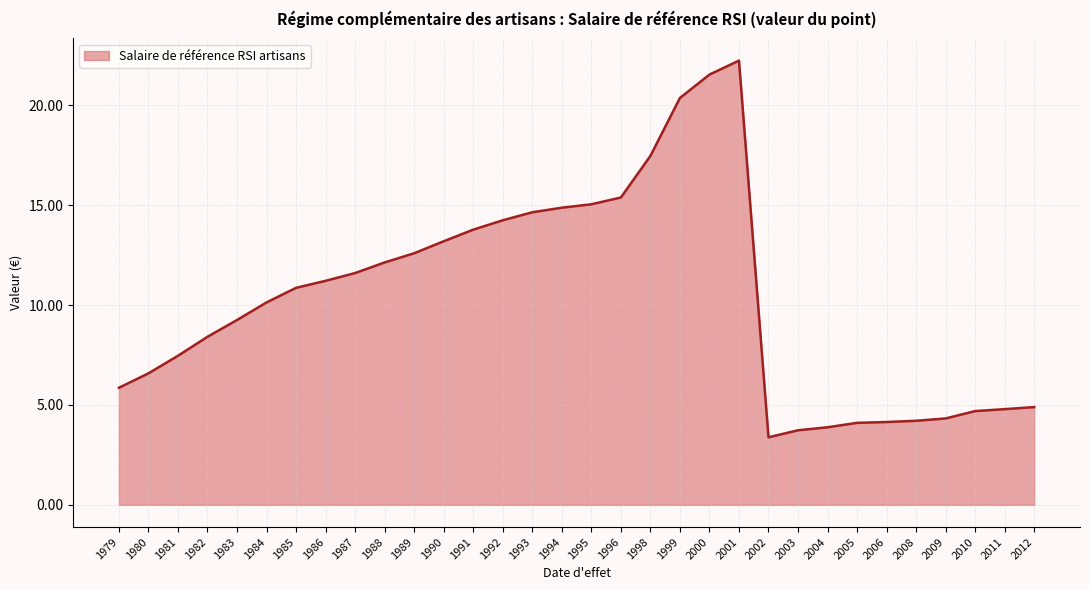

Which label corresponds to the smallest value in the chart?

2002